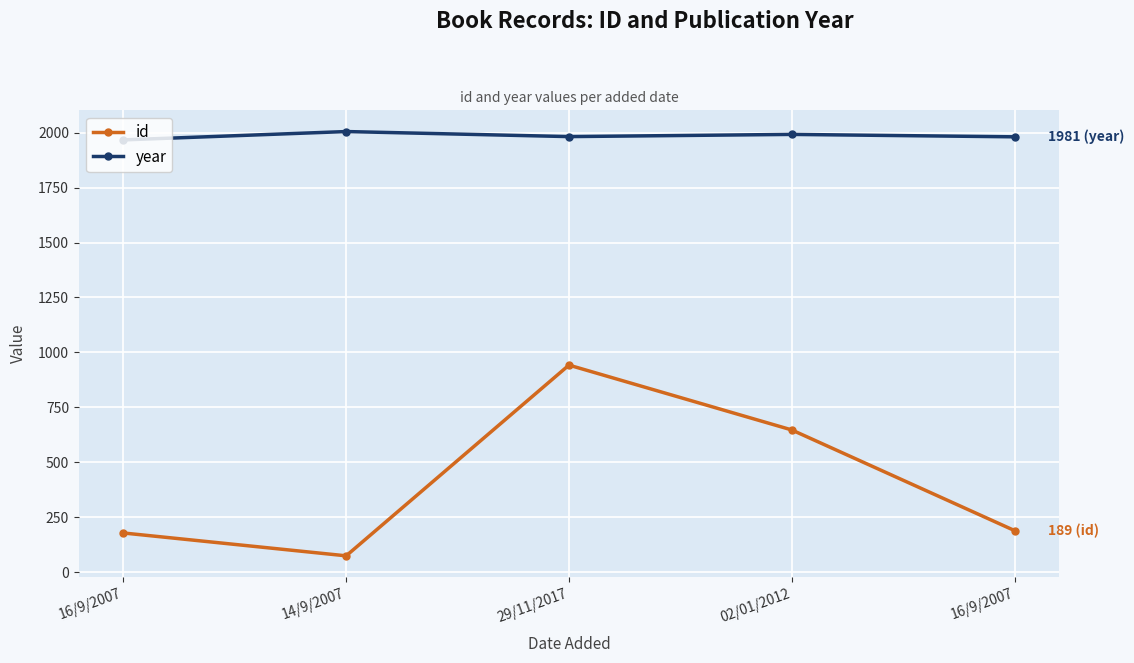

How many interior local valleys does the id series have?

1